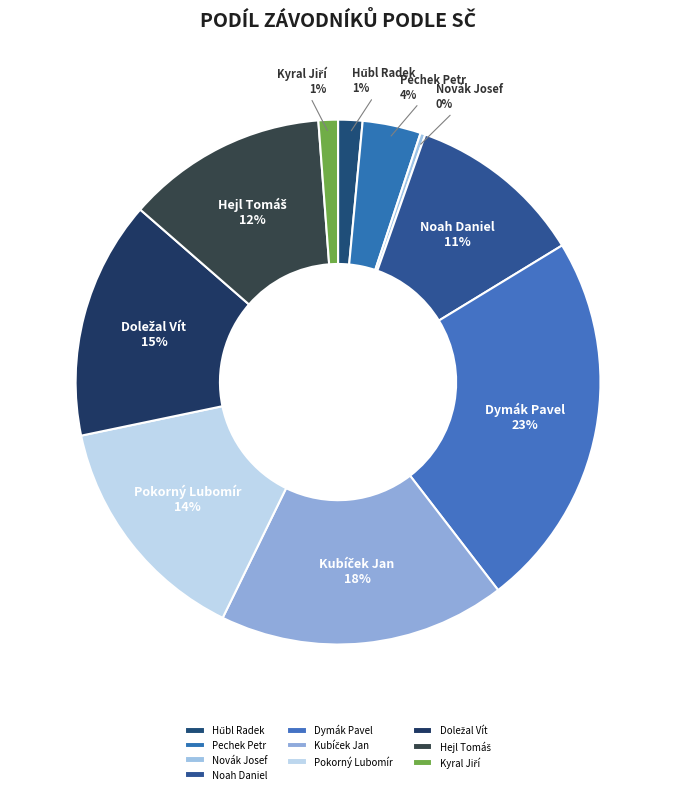

True or false: Novák Josef accounts for 0% of the total.

True